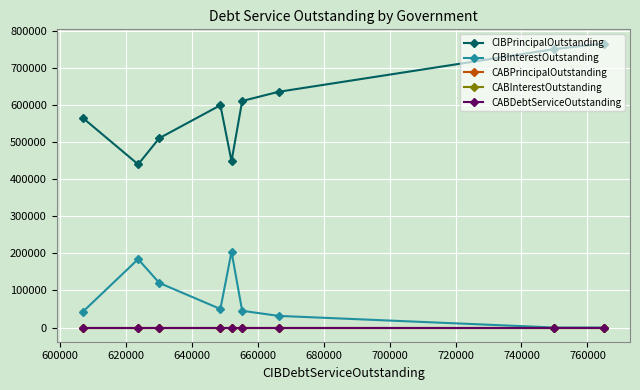

What are all the series names shown in the legend?

CIBPrincipalOutstanding, CIBInterestOutstanding, CABPrincipalOutstanding, CABInterestOutstanding, CABDebtServiceOutstanding